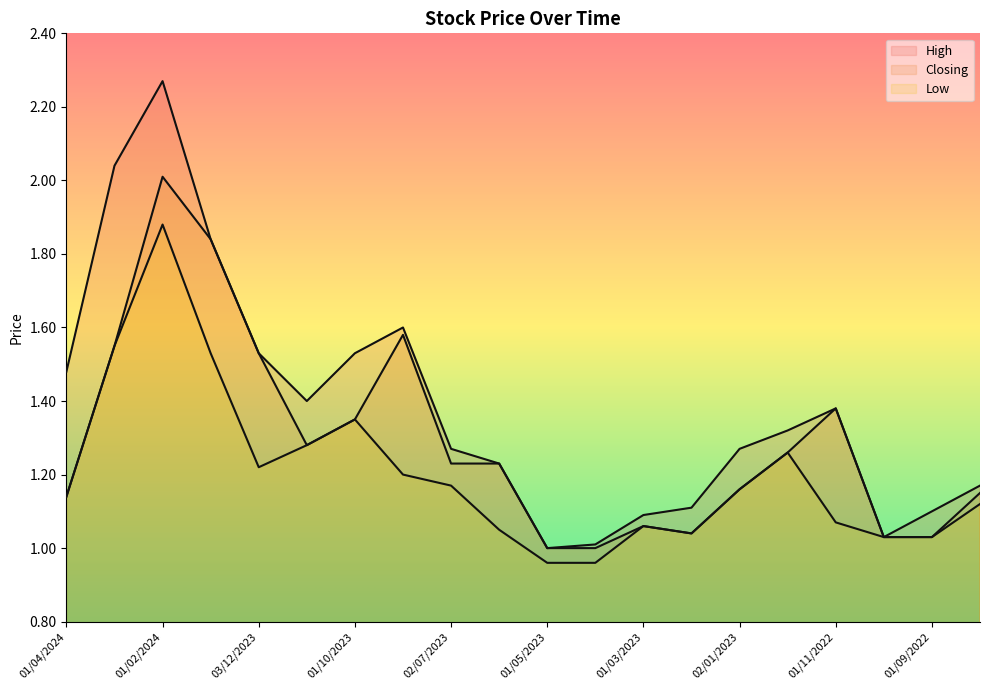

Is it true that Closing equals 1.1 at 01/06/2022?

True